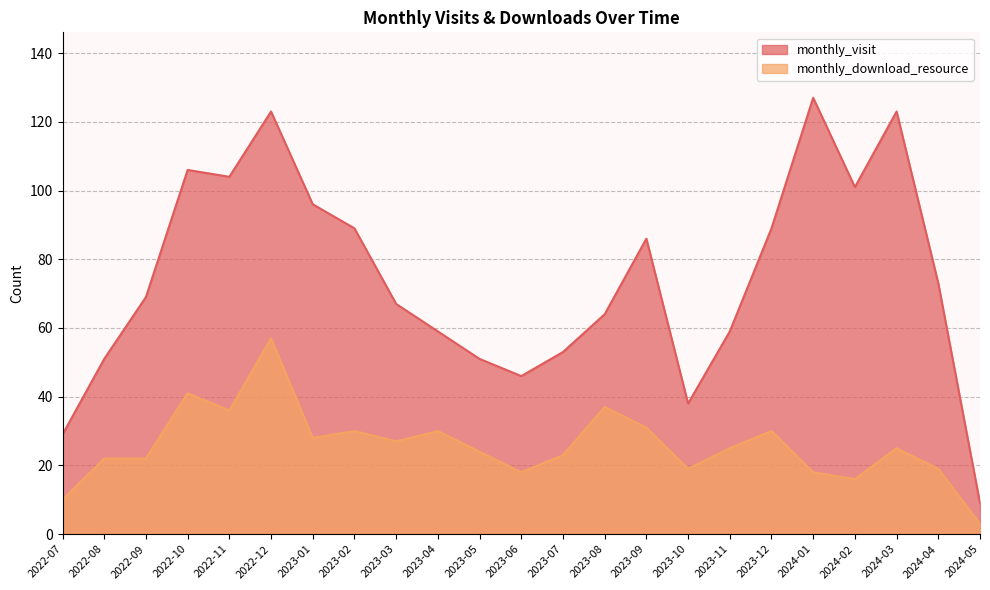

At which category does the chart reach its peak across all series?

2024-01